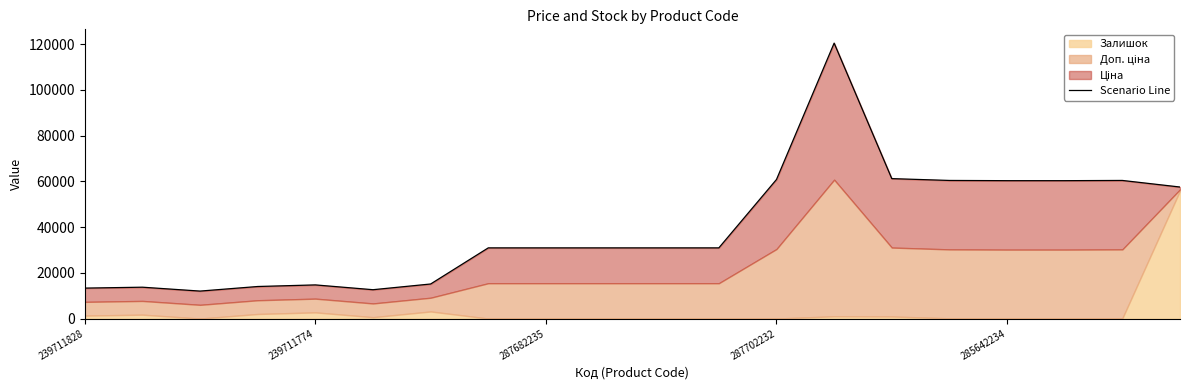

How many lines are shown in the chart?

1